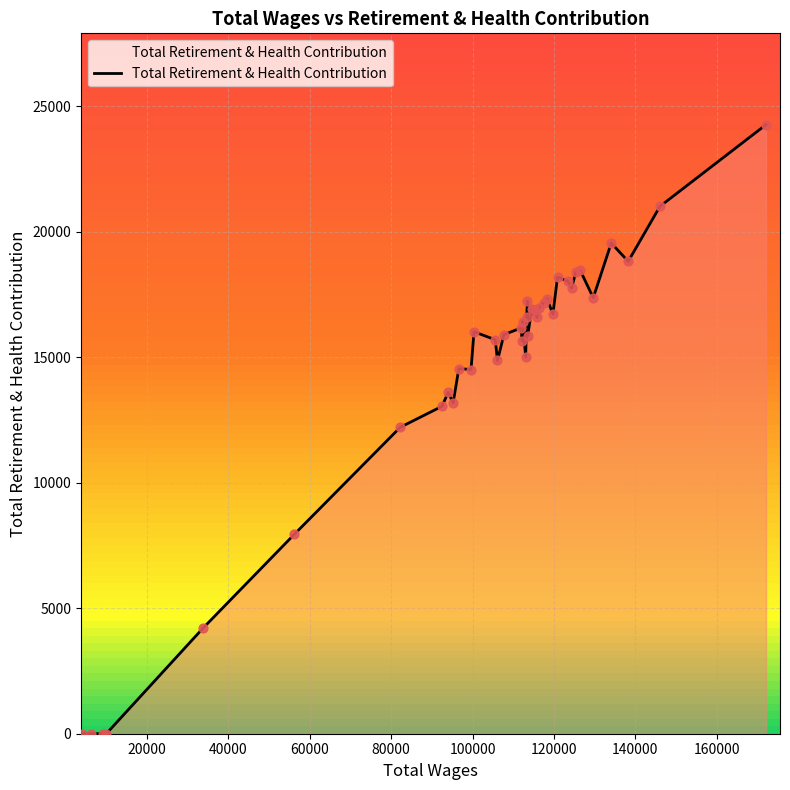

What is the difference between the maximum and minimum values?

24268